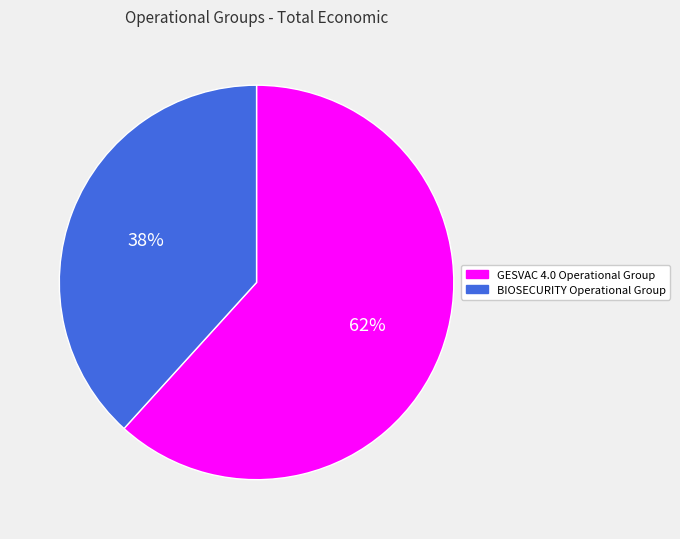

Is there any slice that represents more than half of the pie?

Yes